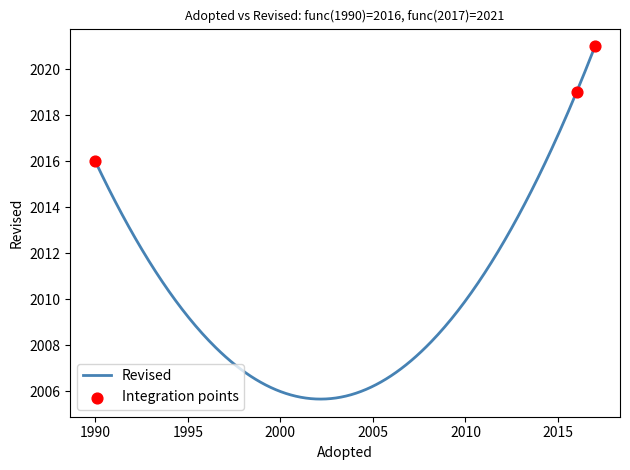

Which has a higher value, 2017 or 1990?

2017